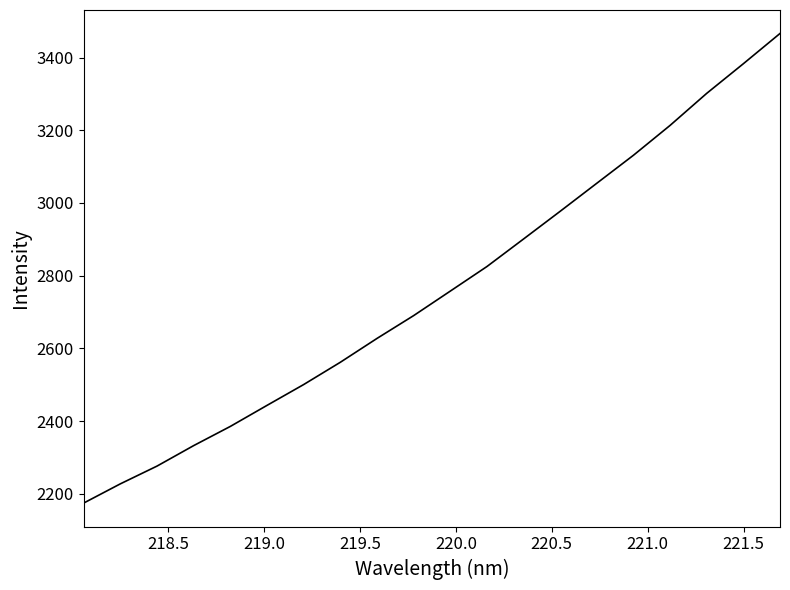

What is the difference between the maximum and minimum values?

1291.9